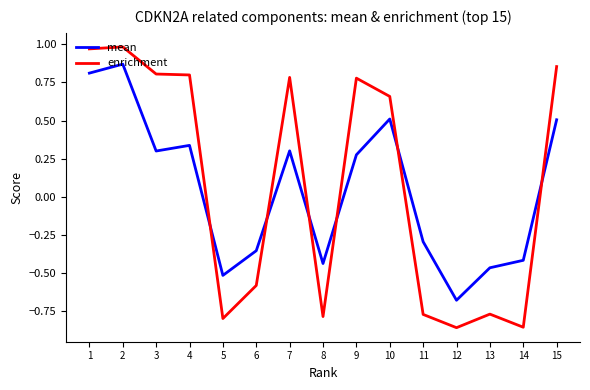

At how many categories does at least one series exceed 0?

8